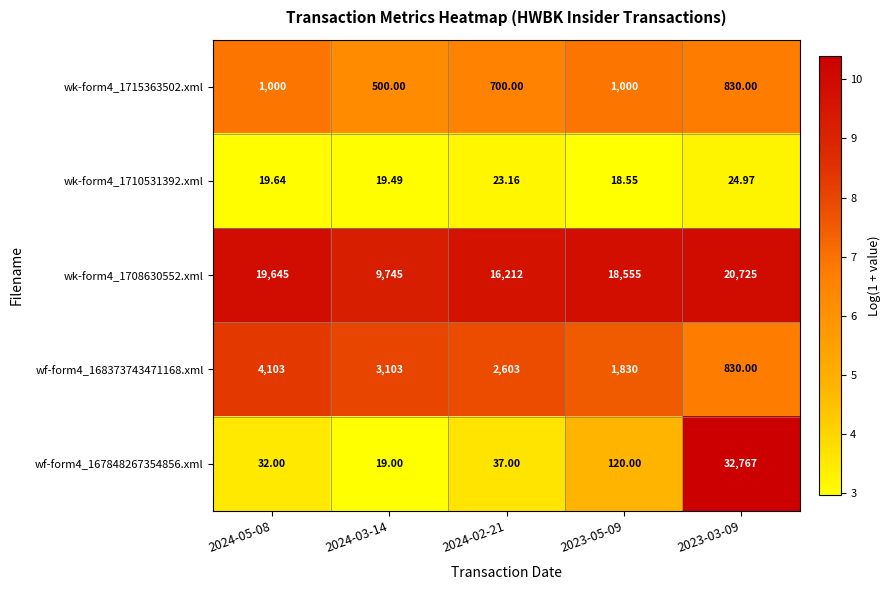

At 2024-03-14, list the series in order from smallest to largest.

wf-form4_167848267354856.xml, wk-form4_1710531392.xml, wk-form4_1715363502.xml, wf-form4_168373743471168.xml, wk-form4_1708630552.xml